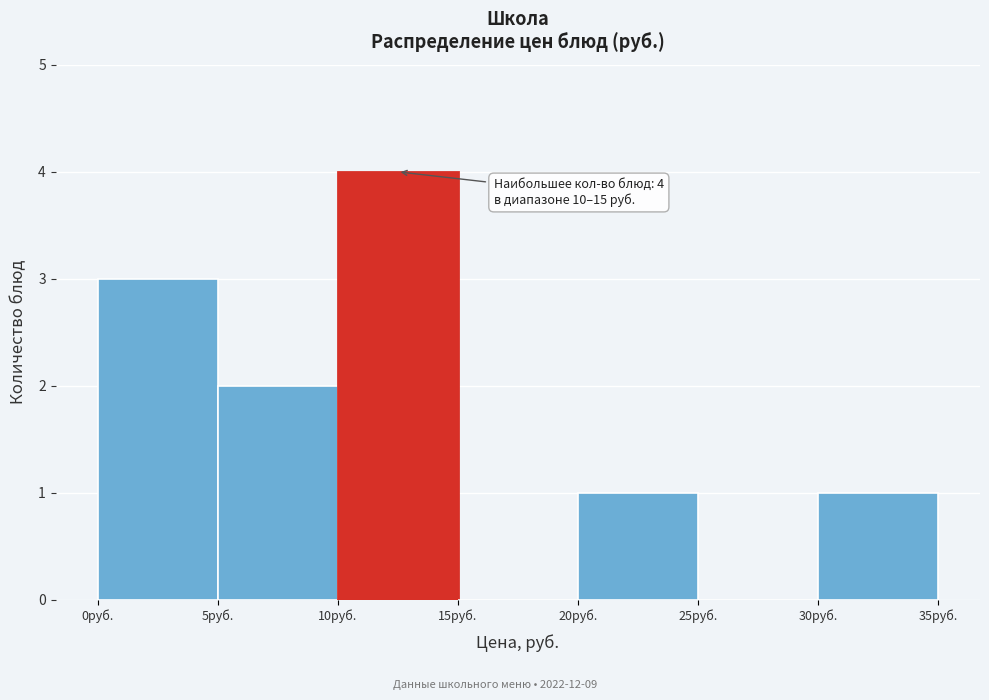

Over which range of the x-axis is the bar tallest?

10 to 15